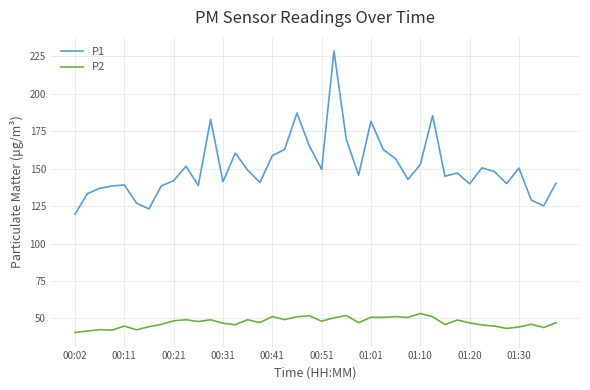

What is the difference between the maximum and minimum values in the P1 series?

109.1